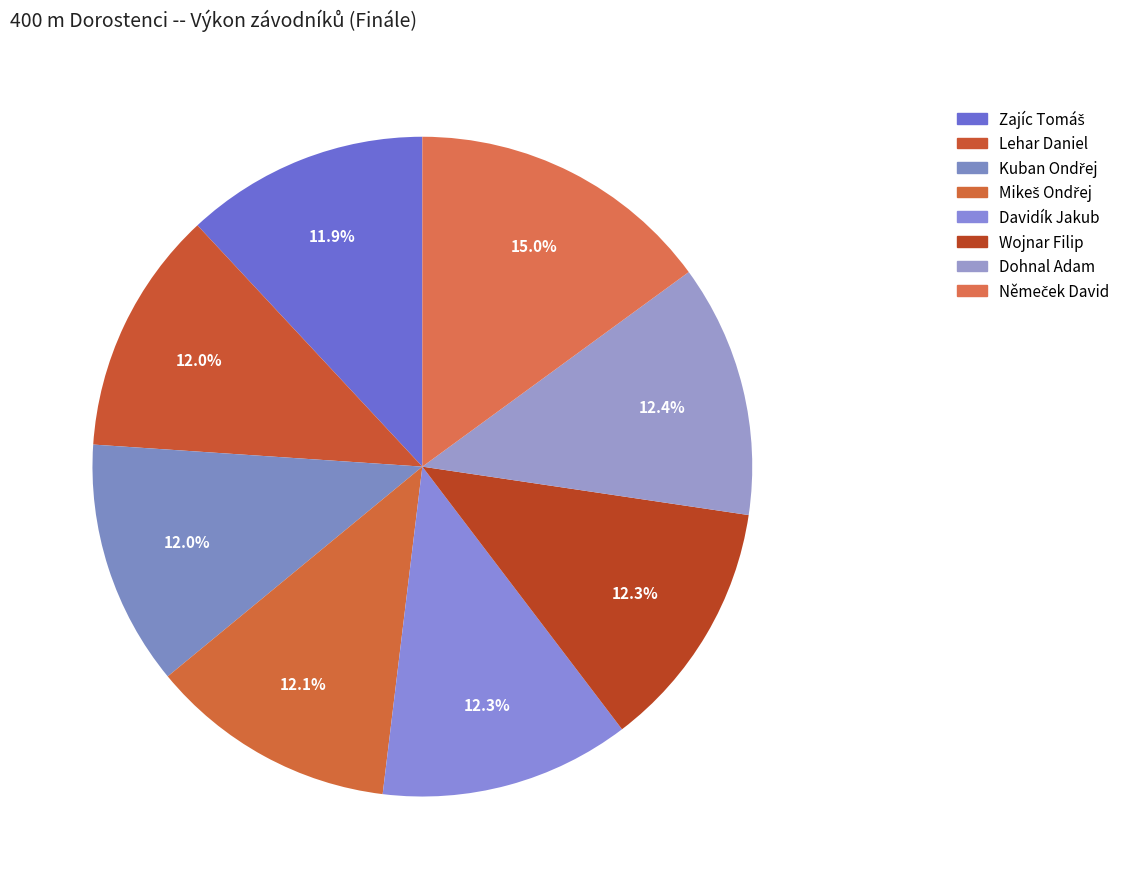

Count the number of slices in the pie.

8